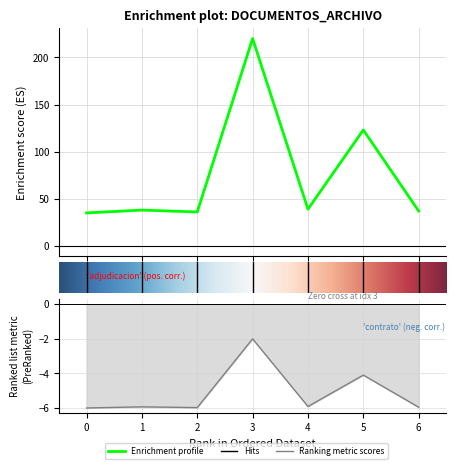

How many values are below 38?

3